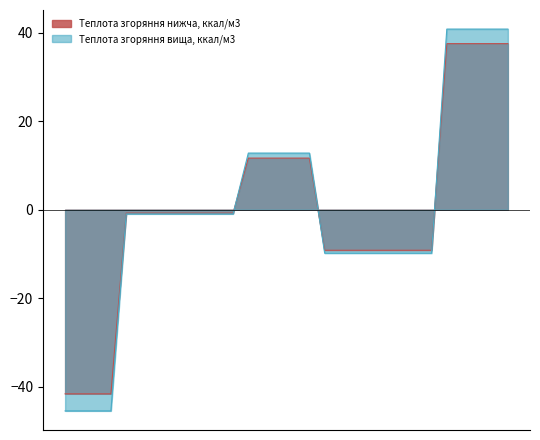

What is the difference between the highest and lowest values at 4?

3.9